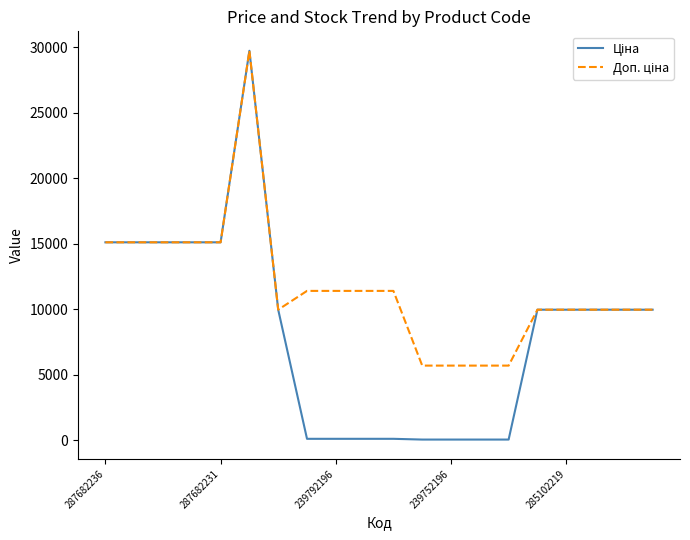

How many interior local peaks does the Доп. ціна series have?

1